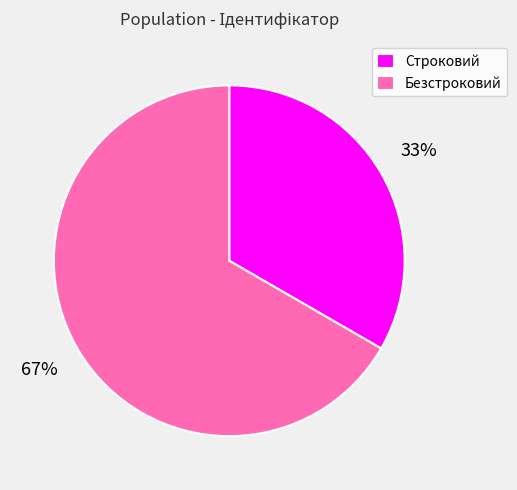

Which has a higher value, Строковий or Безстроковий?

Безстроковий